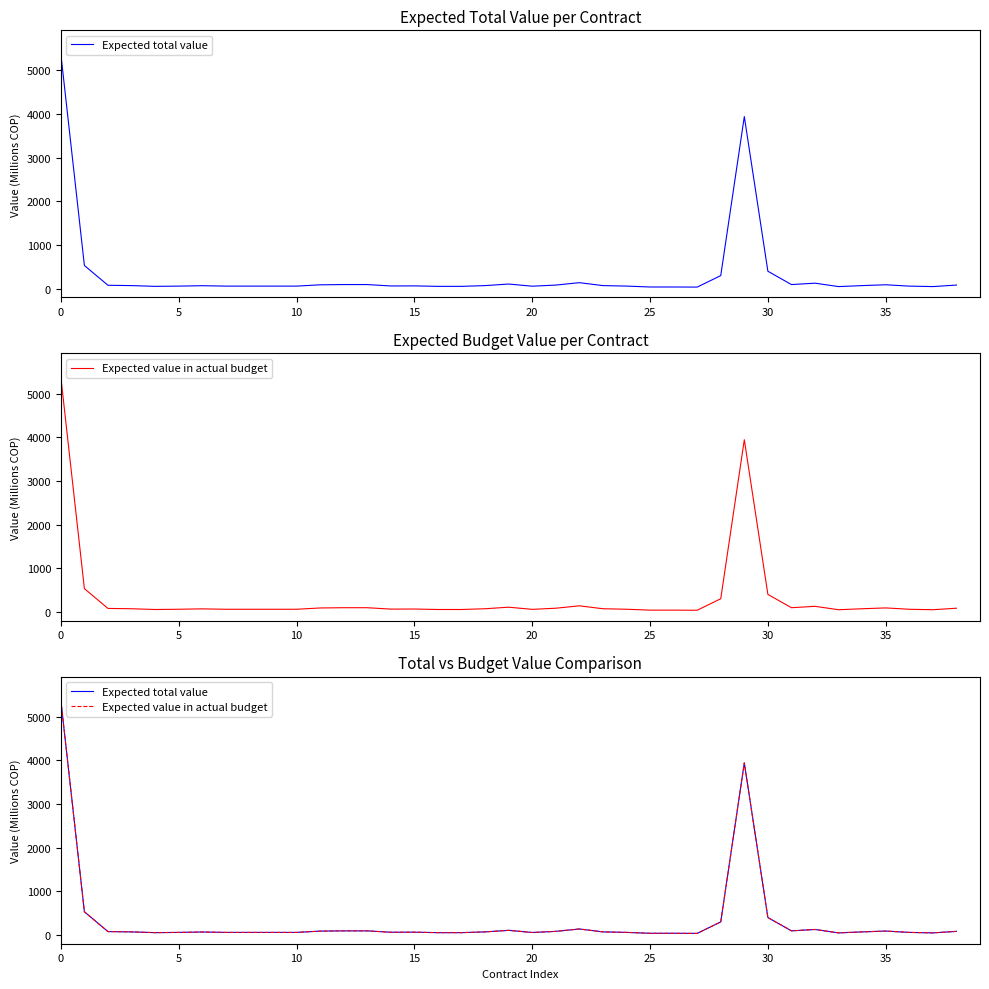

How many values in the Expected value in actual budget series exceed 71?

20